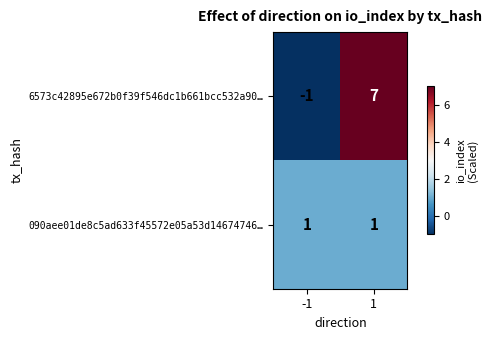

Is it true that 090aee01de8c5ad633f45572e05a53d14674746… equals 1 at -1?

True